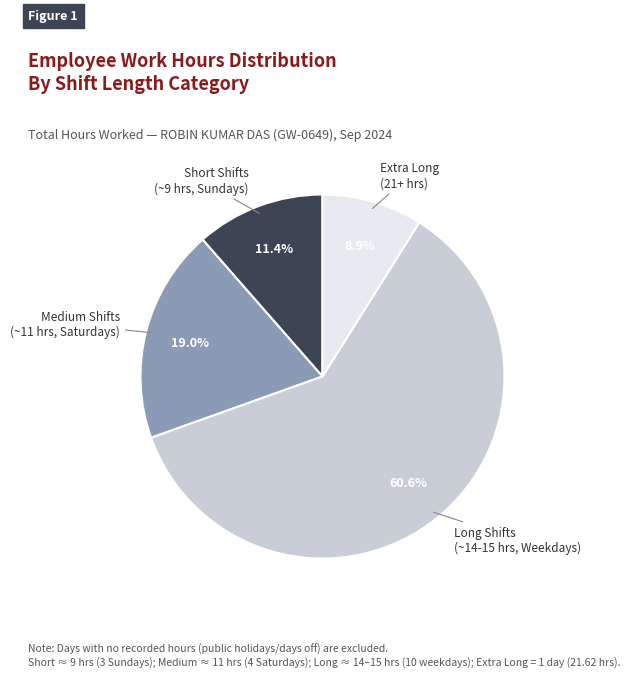

Does any single category account for the majority?

Yes